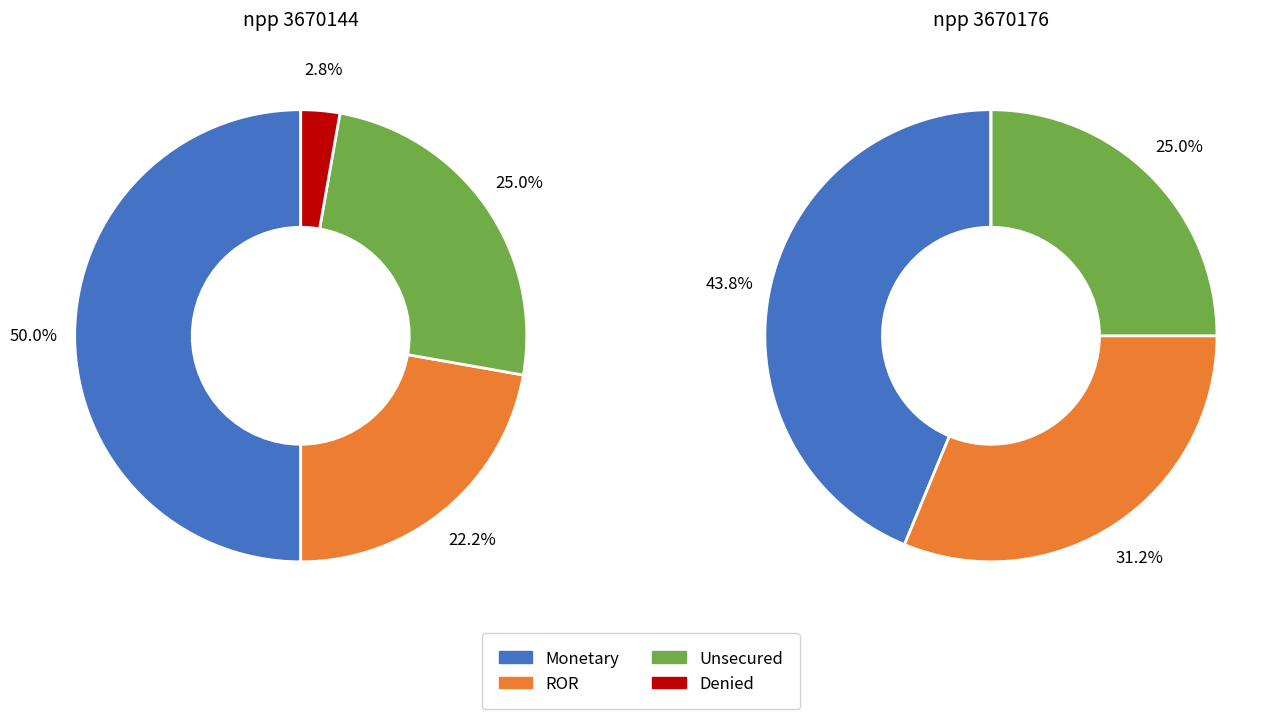

What is the largest slice in the pie chart?

3670144